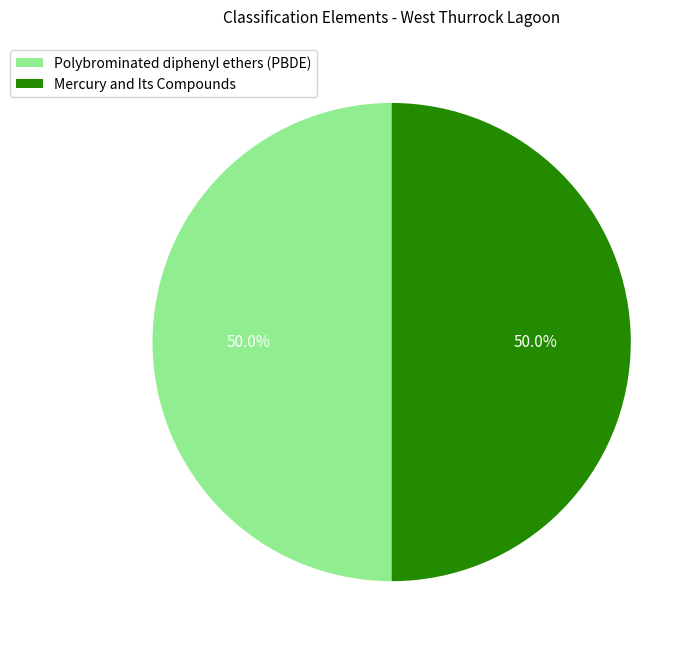

To the nearest percent, what is the average slice percentage?

50%